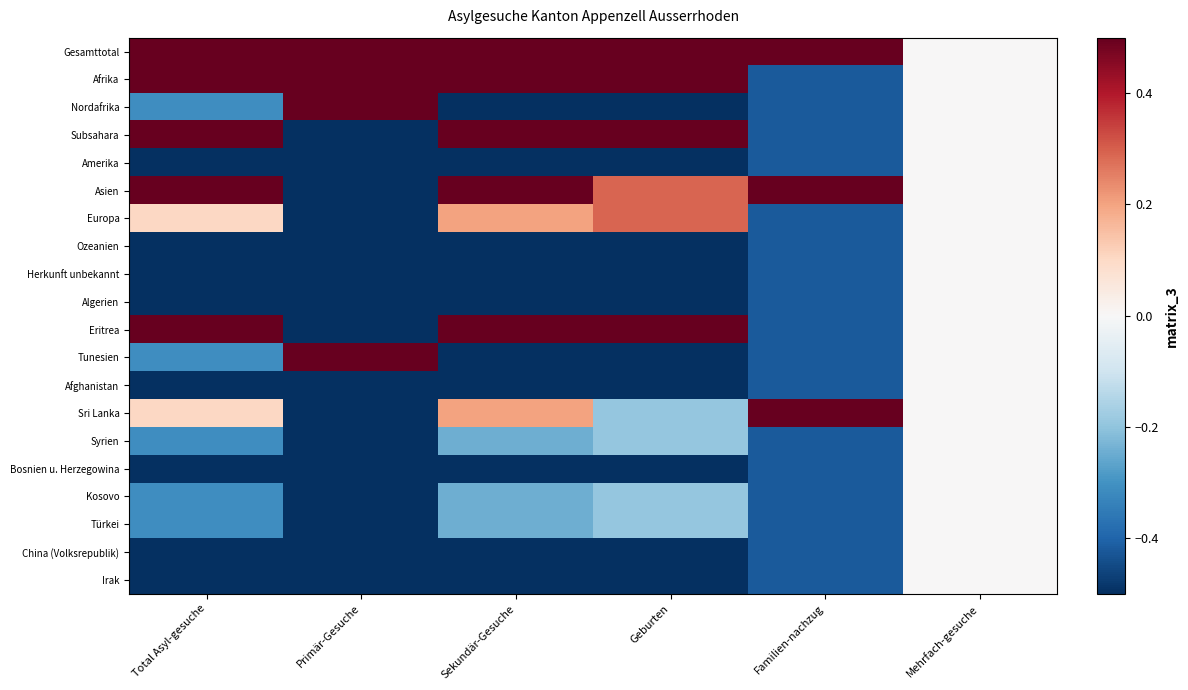

Reading left to right, transcribe all the data shown in this chart.

Gesamttotal: Total Asyl-gesuche=3.4	Primär-Gesuche=2.0	Sekundär-Gesuche=3.3	Geburten=3.2	Familien-nachzug=2.4	Mehrfach-gesuche=0.0
Afrika: Total Asyl-gesuche=1.3	Primär-Gesuche=2.0	Sekundär-Gesuche=1.1	Geburten=1.3	Familien-nachzug=-0.4	Mehrfach-gesuche=0.0
Nordafrika: Total Asyl-gesuche=-0.3	Primär-Gesuche=2.0	Sekundär-Gesuche=-0.7	Geburten=-0.7	Familien-nachzug=-0.4	Mehrfach-gesuche=0.0
Subsahara: Total Asyl-gesuche=0.9	Primär-Gesuche=-0.5	Sekundär-Gesuche=1.1	Geburten=1.3	Familien-nachzug=-0.4	Mehrfach-gesuche=0.0
Amerika: Total Asyl-gesuche=-0.7	Primär-Gesuche=-0.5	Sekundär-Gesuche=-0.7	Geburten=-0.7	Familien-nachzug=-0.4	Mehrfach-gesuche=0.0
Asien: Total Asyl-gesuche=0.5	Primär-Gesuche=-0.5	Sekundär-Gesuche=0.6	Geburten=0.3	Familien-nachzug=2.4	Mehrfach-gesuche=0.0
Europa: Total Asyl-gesuche=0.1	Primär-Gesuche=-0.5	Sekundär-Gesuche=0.2	Geburten=0.3	Familien-nachzug=-0.4	Mehrfach-gesuche=0.0
Ozeanien: Total Asyl-gesuche=-0.7	Primär-Gesuche=-0.5	Sekundär-Gesuche=-0.7	Geburten=-0.7	Familien-nachzug=-0.4	Mehrfach-gesuche=0.0
Herkunft unbekannt: Total Asyl-gesuche=-0.7	Primär-Gesuche=-0.5	Sekundär-Gesuche=-0.7	Geburten=-0.7	Familien-nachzug=-0.4	Mehrfach-gesuche=0.0
Algerien: Total Asyl-gesuche=-0.7	Primär-Gesuche=-0.5	Sekundär-Gesuche=-0.7	Geburten=-0.7	Familien-nachzug=-0.4	Mehrfach-gesuche=0.0
Eritrea: Total Asyl-gesuche=0.9	Primär-Gesuche=-0.5	Sekundär-Gesuche=1.1	Geburten=1.3	Familien-nachzug=-0.4	Mehrfach-gesuche=0.0
Tunesien: Total Asyl-gesuche=-0.3	Primär-Gesuche=2.0	Sekundär-Gesuche=-0.7	Geburten=-0.7	Familien-nachzug=-0.4	Mehrfach-gesuche=0.0
Afghanistan: Total Asyl-gesuche=-0.7	Primär-Gesuche=-0.5	Sekundär-Gesuche=-0.7	Geburten=-0.7	Familien-nachzug=-0.4	Mehrfach-gesuche=0.0
Sri Lanka: Total Asyl-gesuche=0.1	Primär-Gesuche=-0.5	Sekundär-Gesuche=0.2	Geburten=-0.2	Familien-nachzug=2.4	Mehrfach-gesuche=0.0
Syrien: Total Asyl-gesuche=-0.3	Primär-Gesuche=-0.5	Sekundär-Gesuche=-0.2	Geburten=-0.2	Familien-nachzug=-0.4	Mehrfach-gesuche=0.0
Bosnien u. Herzegowina: Total Asyl-gesuche=-0.7	Primär-Gesuche=-0.5	Sekundär-Gesuche=-0.7	Geburten=-0.7	Familien-nachzug=-0.4	Mehrfach-gesuche=0.0
Kosovo: Total Asyl-gesuche=-0.3	Primär-Gesuche=-0.5	Sekundär-Gesuche=-0.2	Geburten=-0.2	Familien-nachzug=-0.4	Mehrfach-gesuche=0.0
Türkei: Total Asyl-gesuche=-0.3	Primär-Gesuche=-0.5	Sekundär-Gesuche=-0.2	Geburten=-0.2	Familien-nachzug=-0.4	Mehrfach-gesuche=0.0
China (Volksrepublik): Total Asyl-gesuche=-0.7	Primär-Gesuche=-0.5	Sekundär-Gesuche=-0.7	Geburten=-0.7	Familien-nachzug=-0.4	Mehrfach-gesuche=0.0
Irak: Total Asyl-gesuche=-0.7	Primär-Gesuche=-0.5	Sekundär-Gesuche=-0.7	Geburten=-0.7	Familien-nachzug=-0.4	Mehrfach-gesuche=0.0